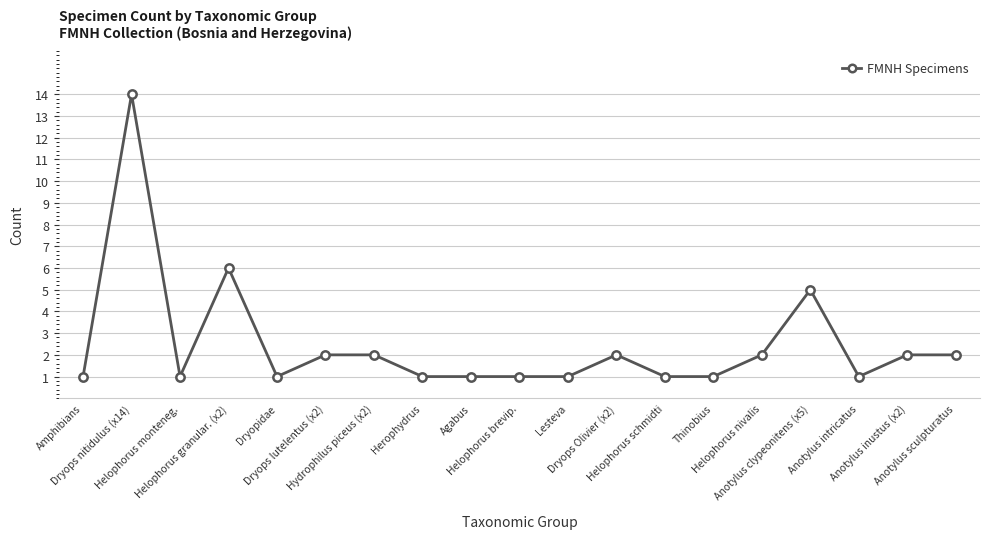

Where is the data nearest to the value 7?

Helophorus granular. (x2)